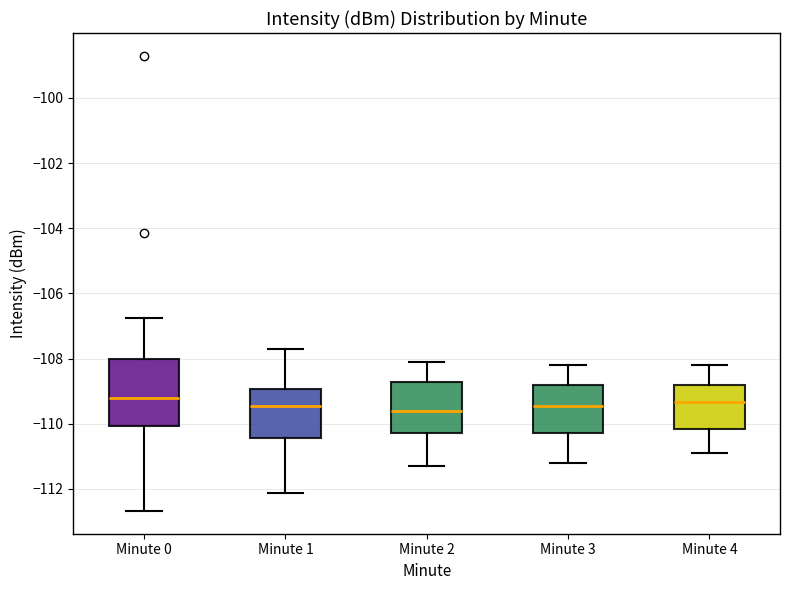

Where is the upper edge of the box for Minute 0 on the y-axis? The values are not printed on the chart, so give them approximately, as read against the axis.

-108.0